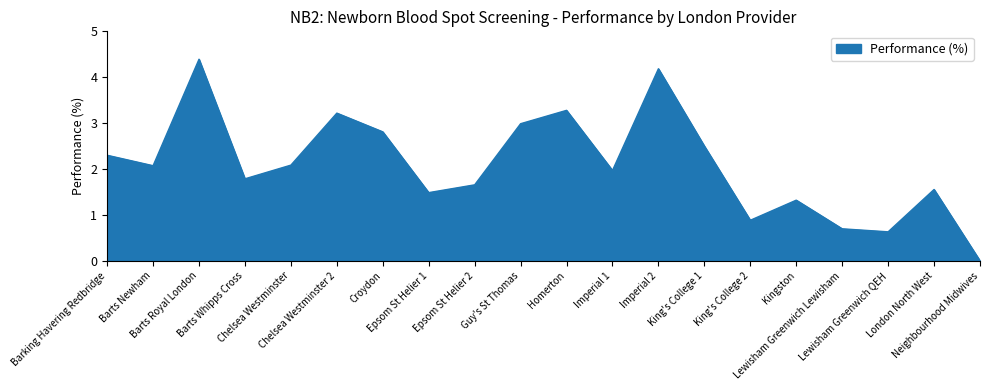

What is the sum of the values at Lewisham Greenwich Lewisham and Epsom St Helier 2?

2.4